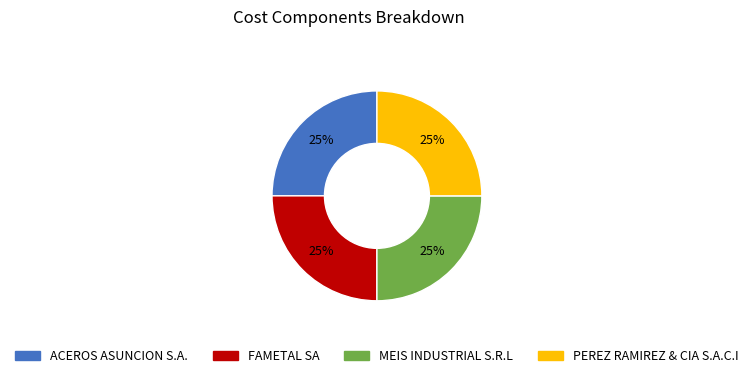

How many segments does this pie chart have?

4